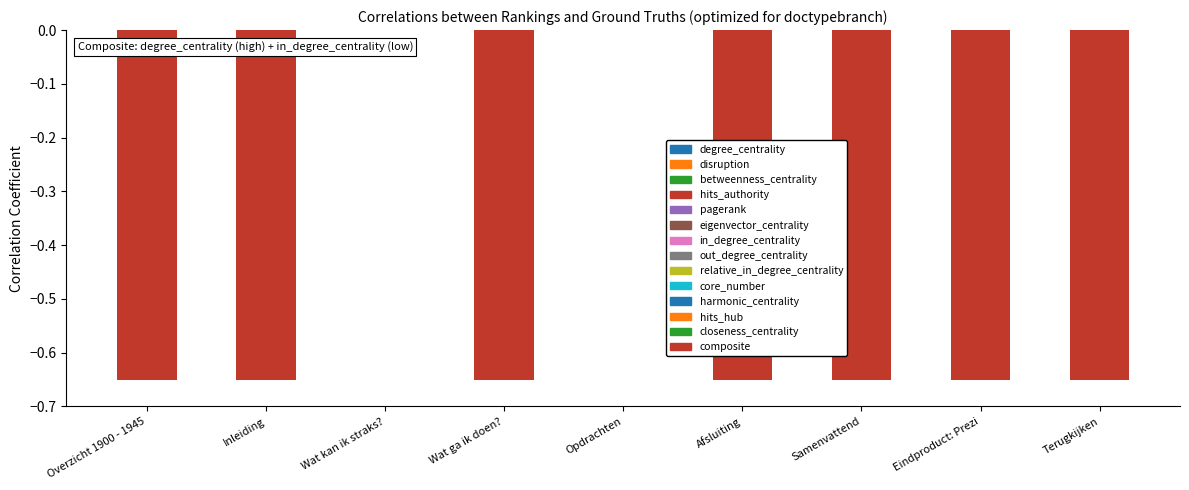

What is the sum of all values?

-4.5